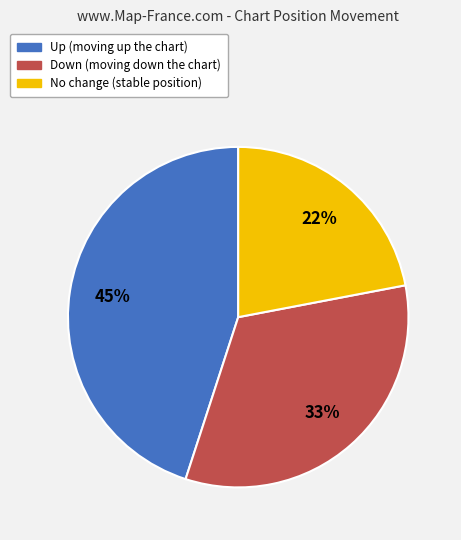

To the nearest percent, what is the difference between the largest and smallest slice percentages?

23%